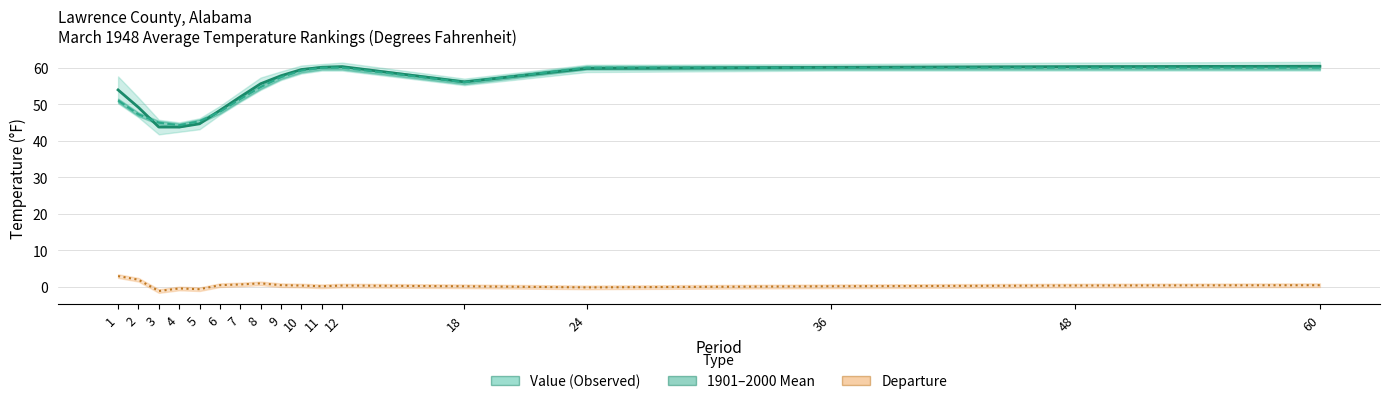

At which label does Value (Observed) reach its peak?

60